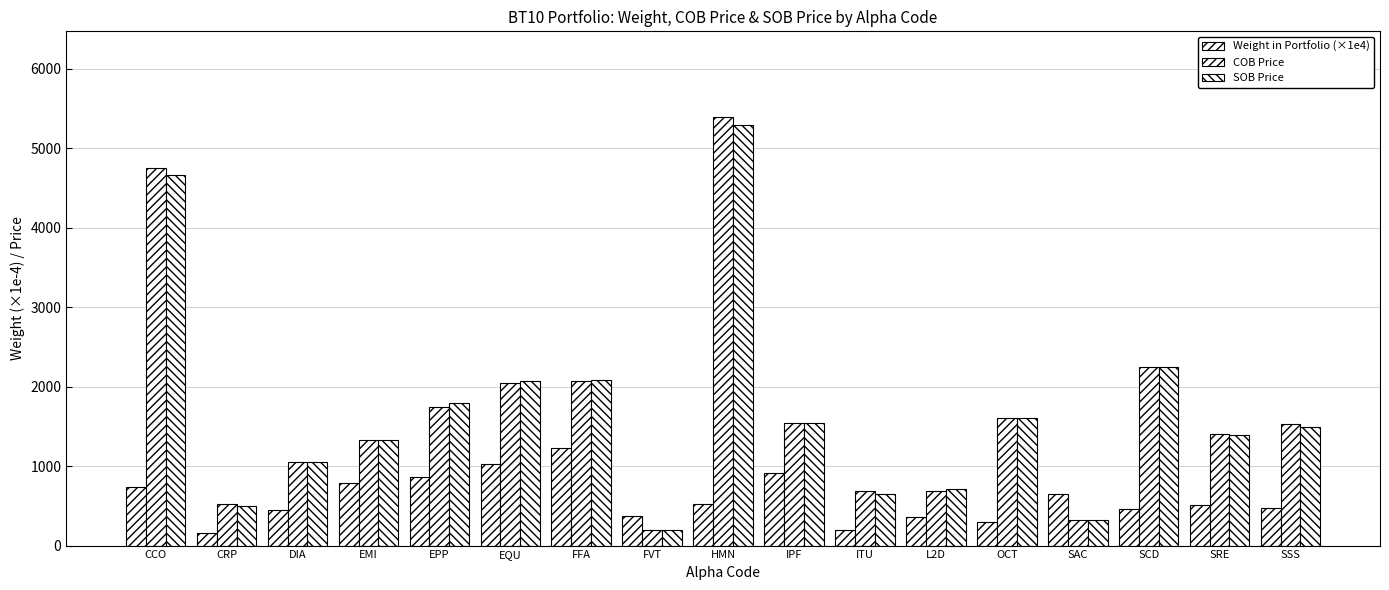

Between EQU and HMN, which series saw the biggest shift?

COB Price